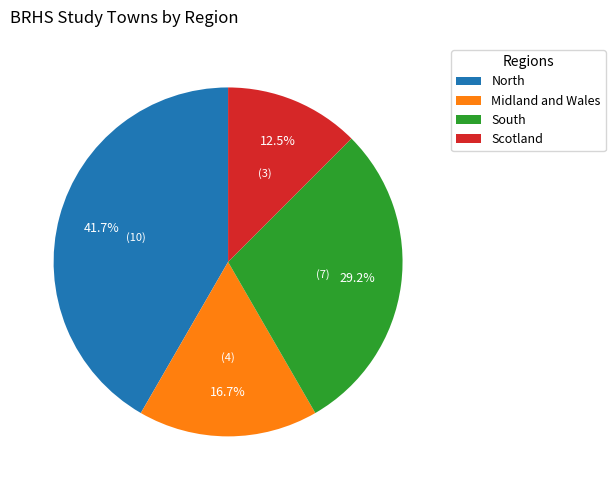

Which slice is the smallest?

Scotland